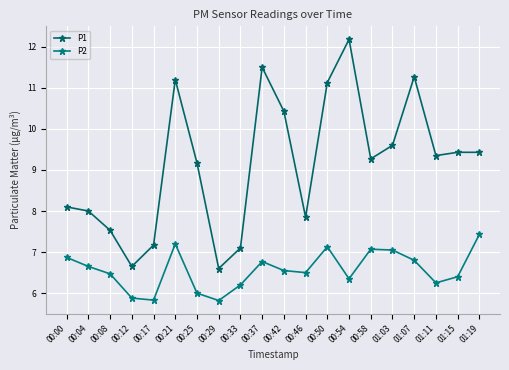

What is the difference between the maximum and second lowest values in the P2 series?

1.6